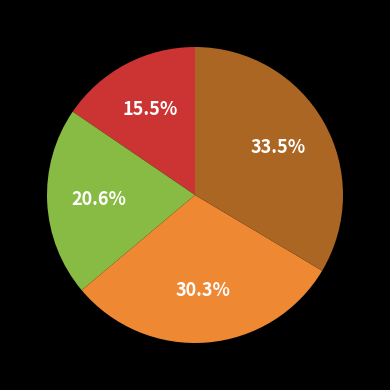

Is there a majority slice in this chart?

No